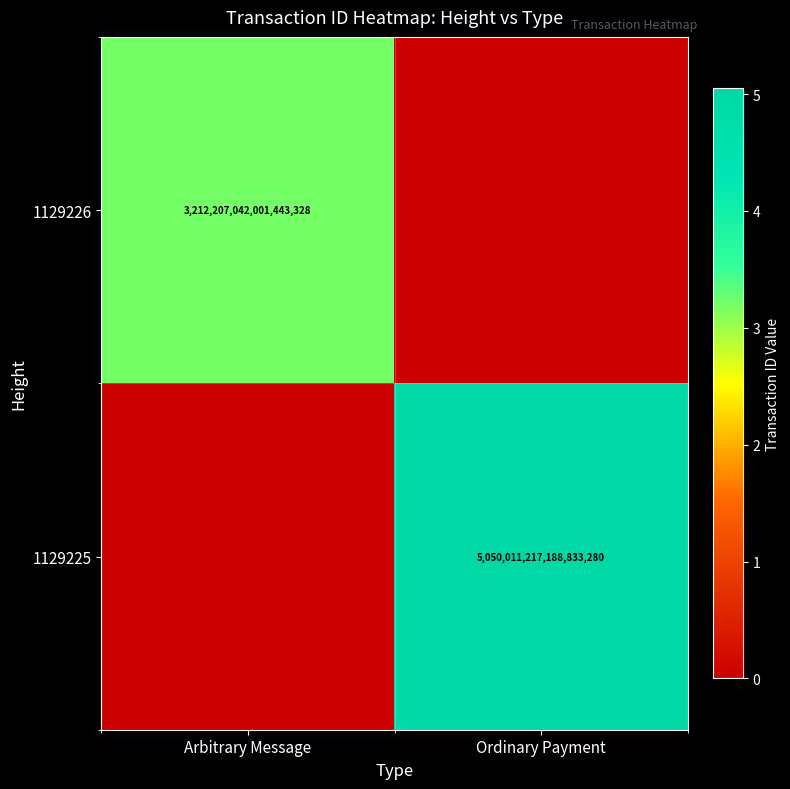

How many distinct data groups are displayed?

2